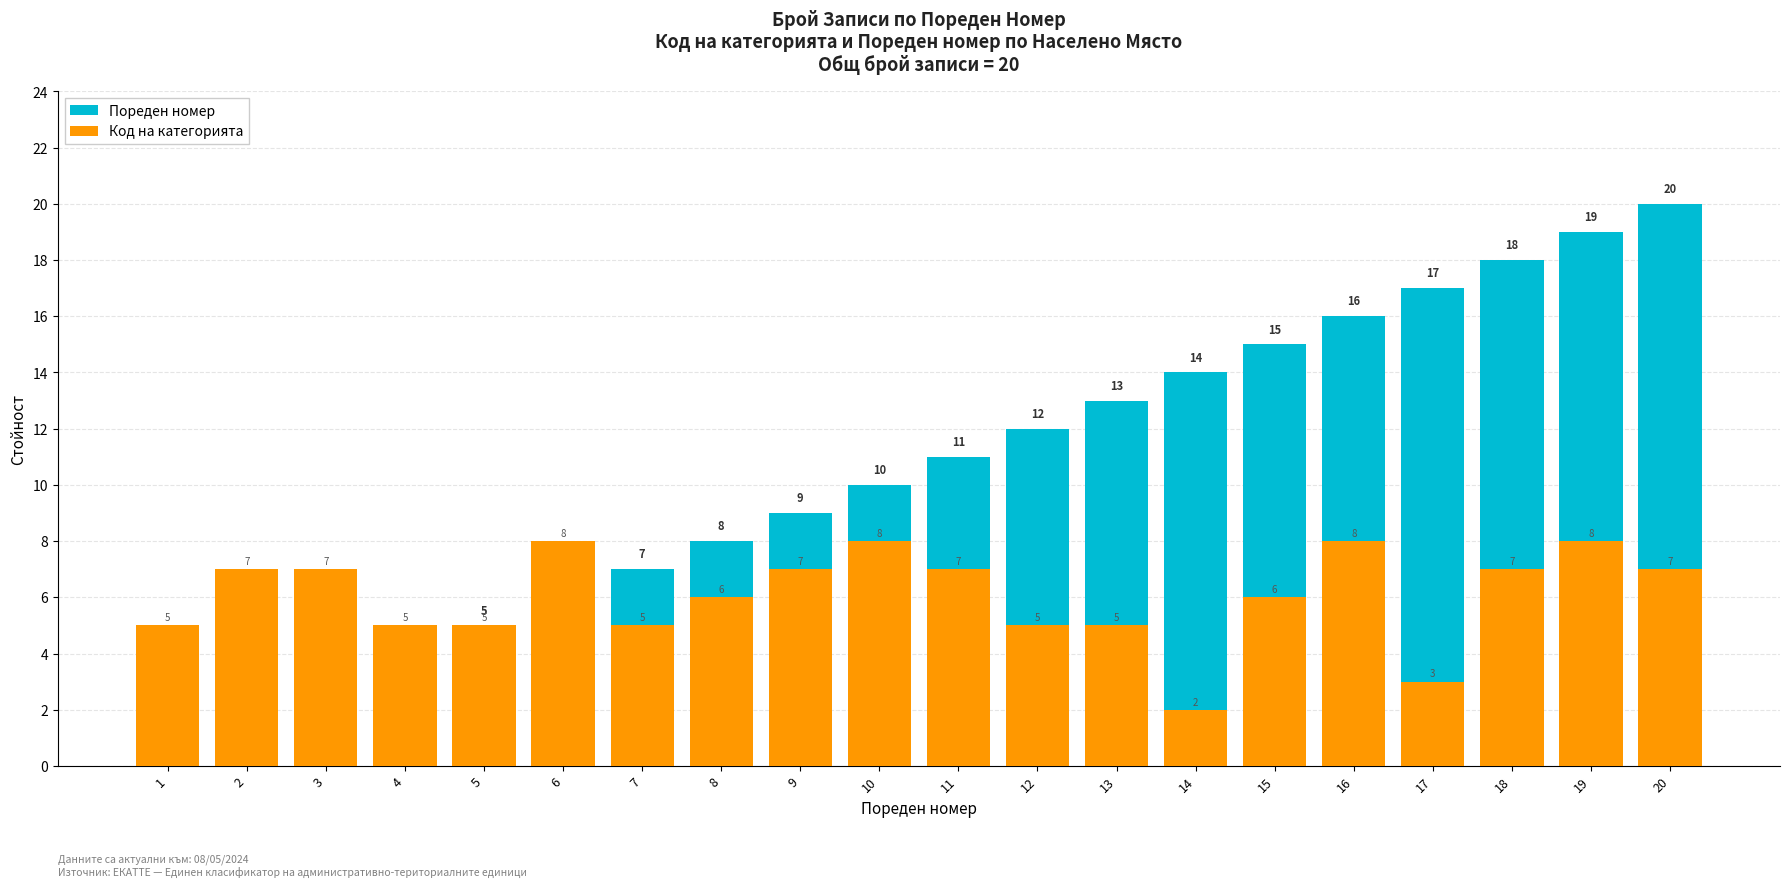

Is the value of Код на категорията at 14 greater than the value of Пореден номер at 4?

No